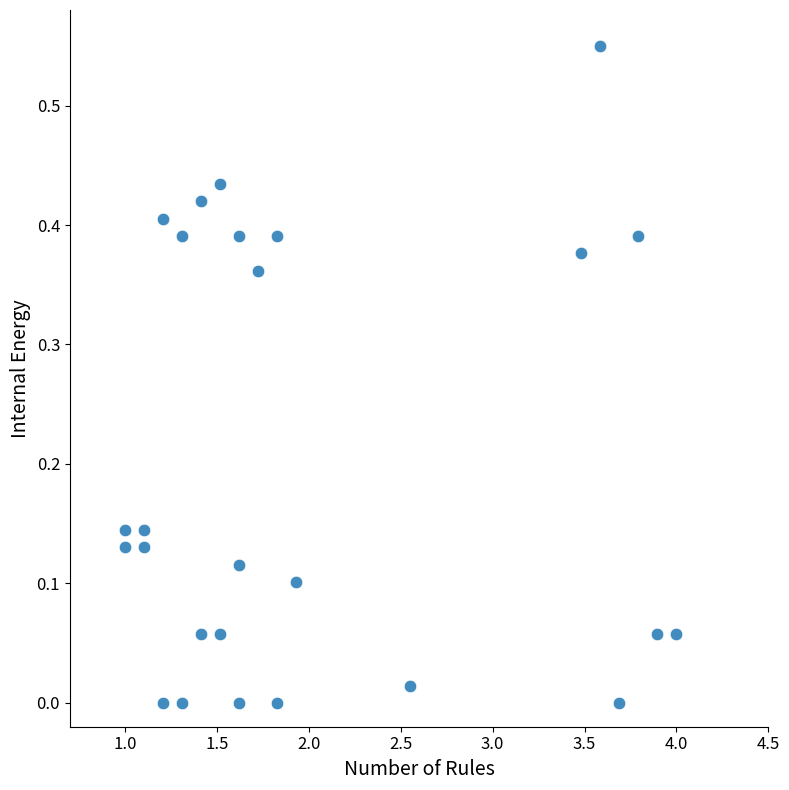

Count the number of points in this scatter plot.

26